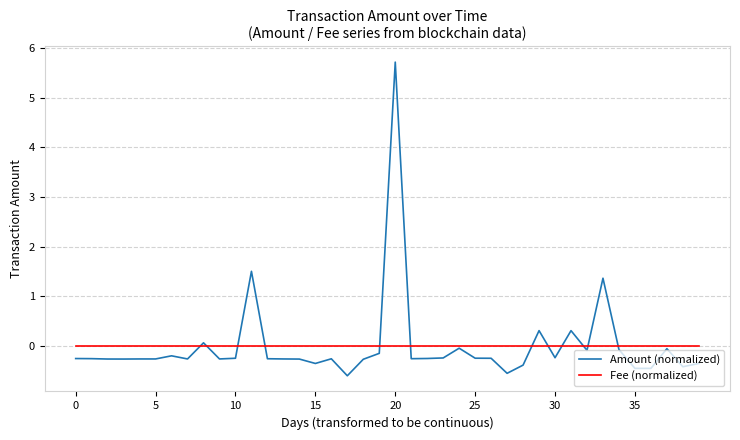

After their last crossing, which series has the higher values: Amount (normalized) or Fee (normalized)?

Fee (normalized)